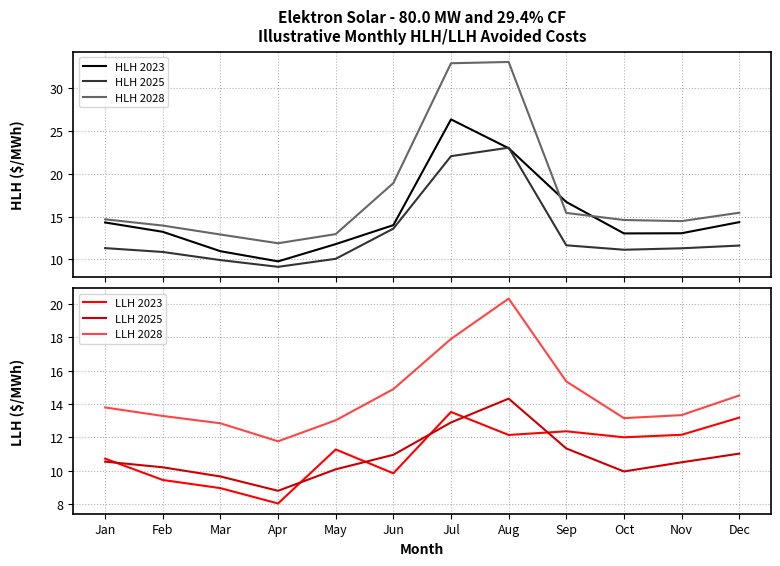

Where is the first local minimum for HLH 2025?

Apr